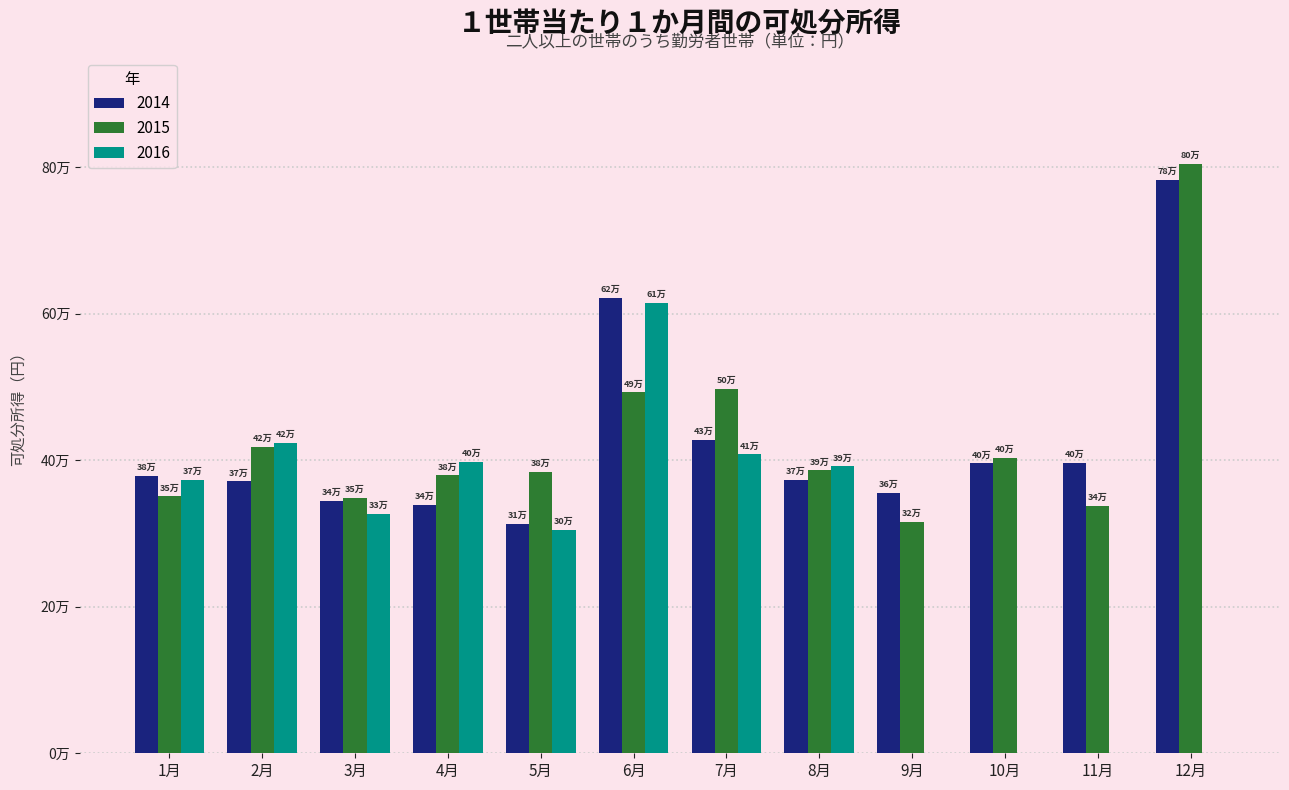

What is the sum of all 2015 values?

5116993